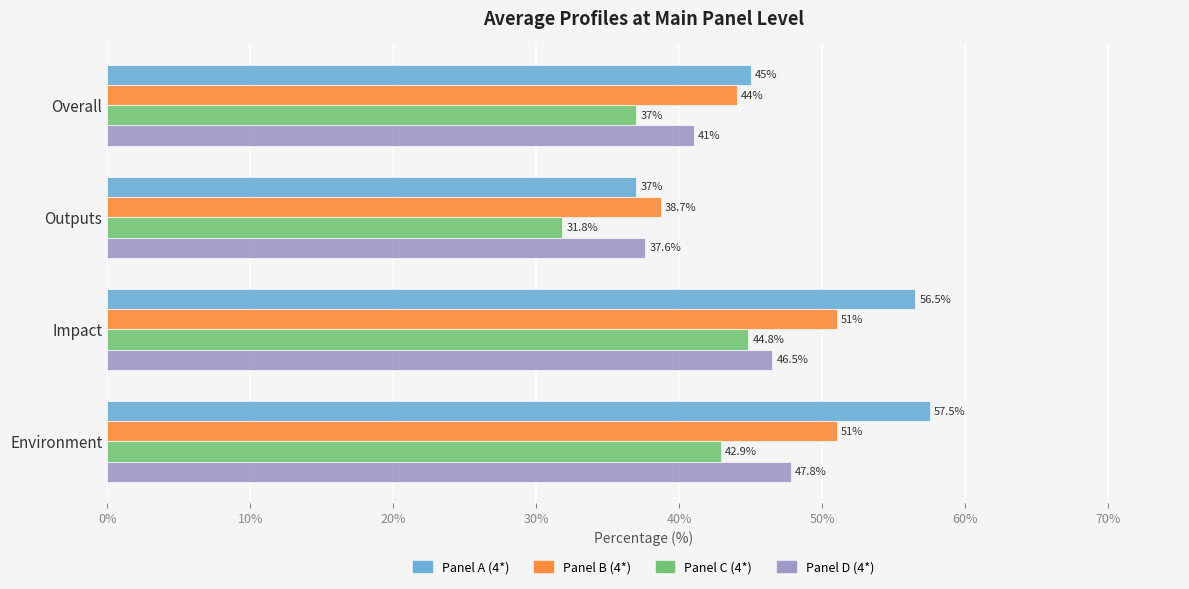

At which category does the chart reach its peak across all series?

Environment